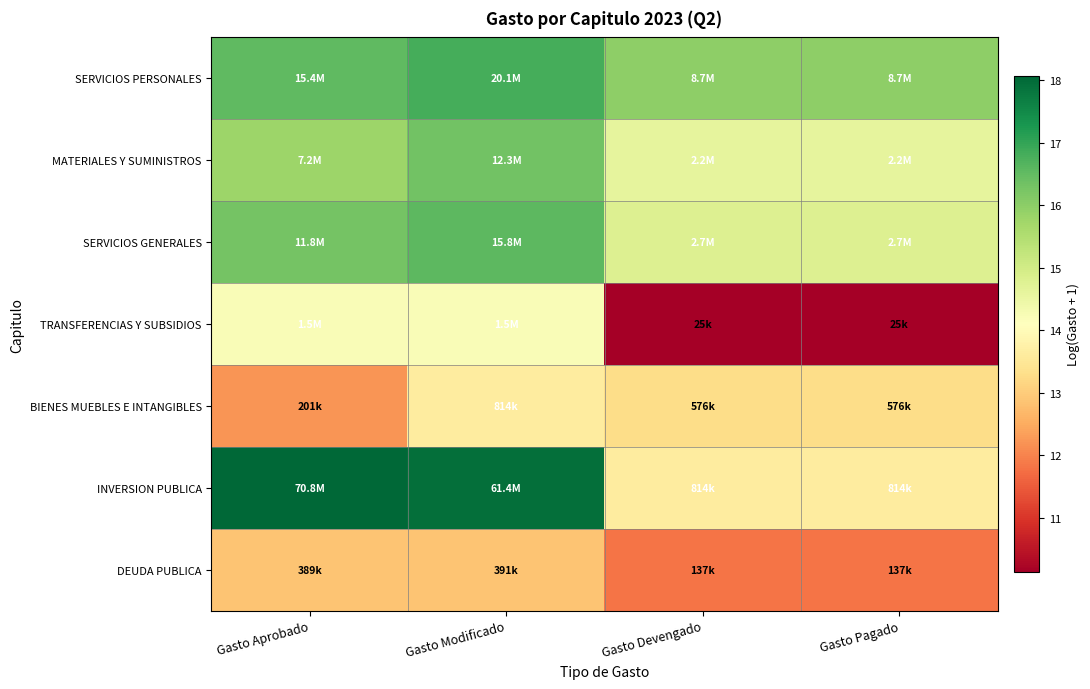

How many data points does each series have?

4